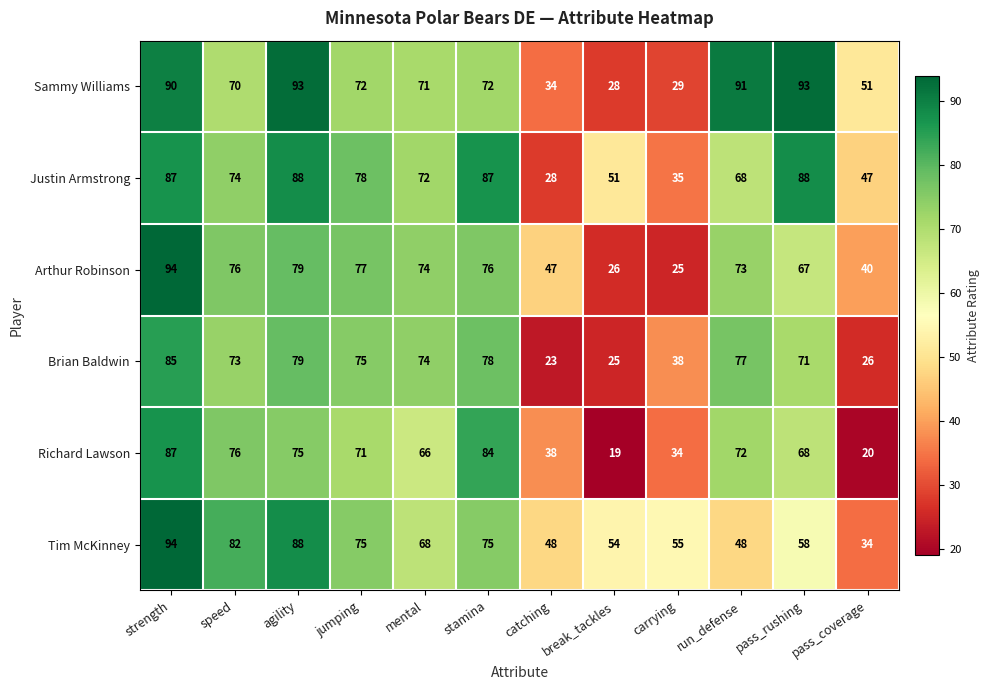

How many data points does each series have?

12